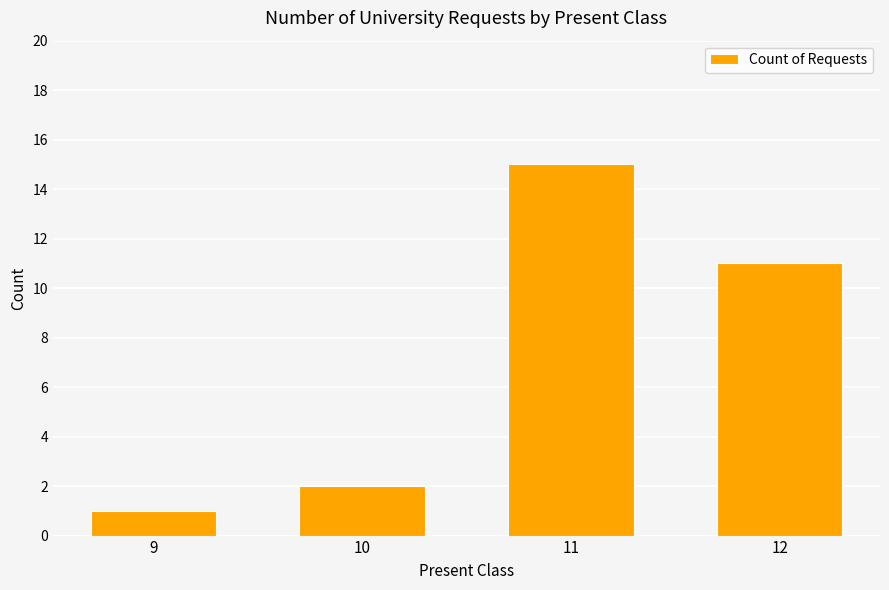

Reading left to right, extract all data points from this chart.

9=1	10=2	11=15	12=11